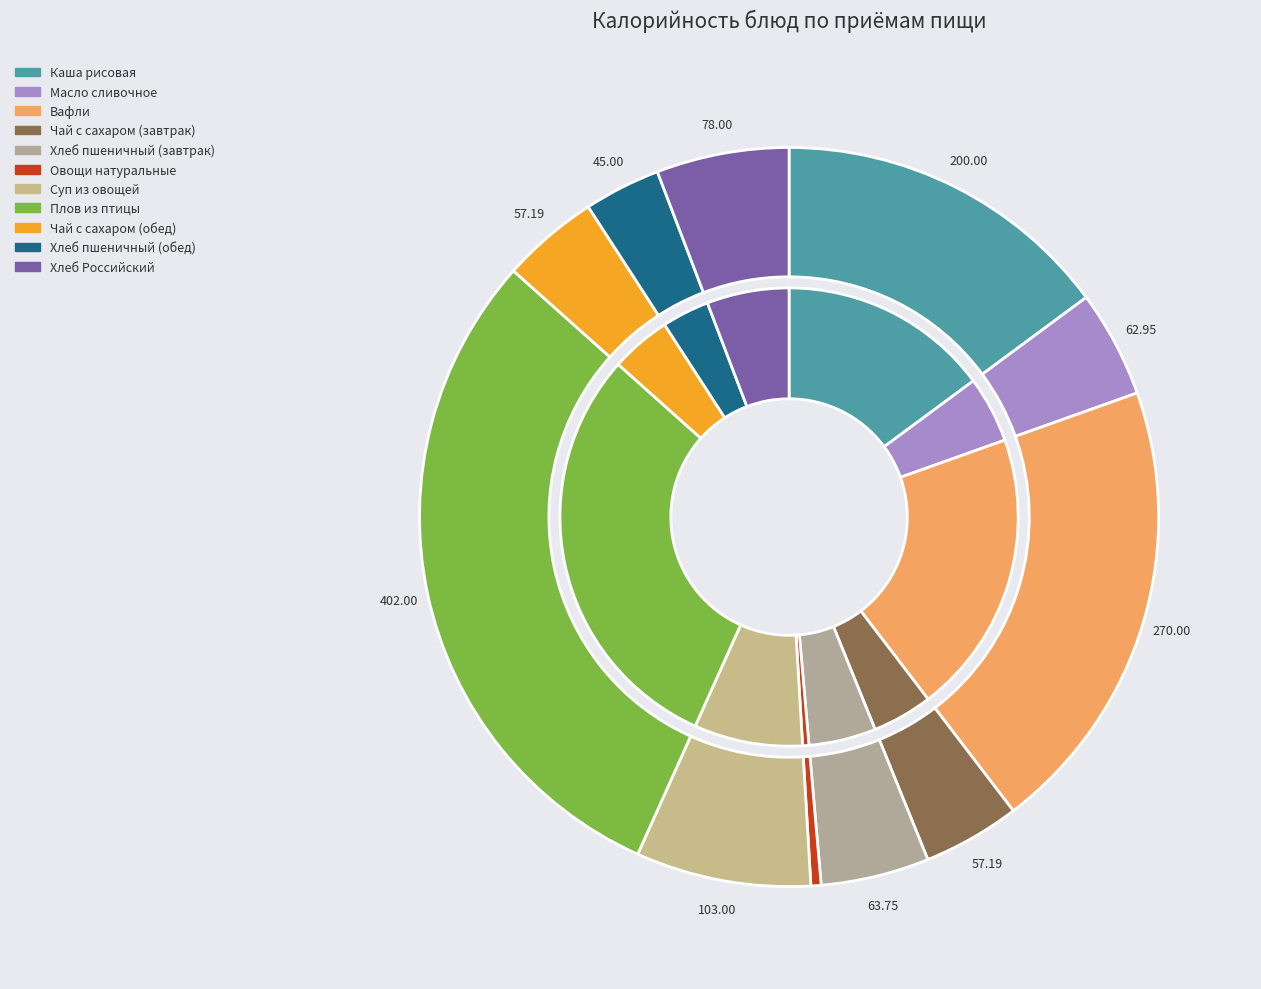

Is Хлеб пшеничный (завтрак) the majority of the pie?

No